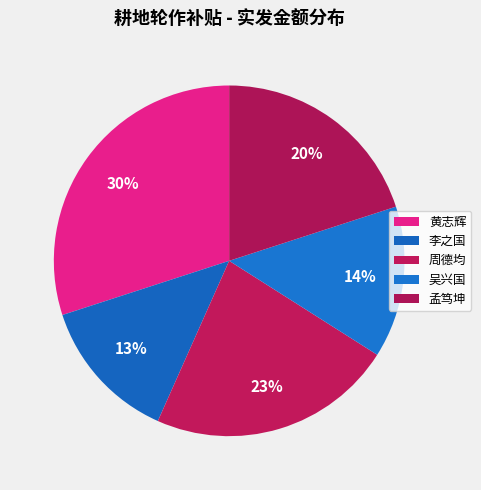

Count the number of slices in the pie.

5